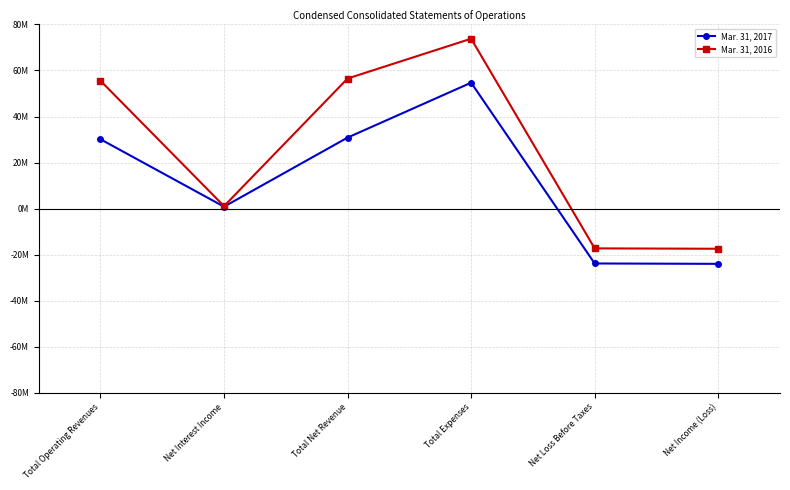

What are all the series names shown in the legend?

Mar. 31, 2017, Mar. 31, 2016